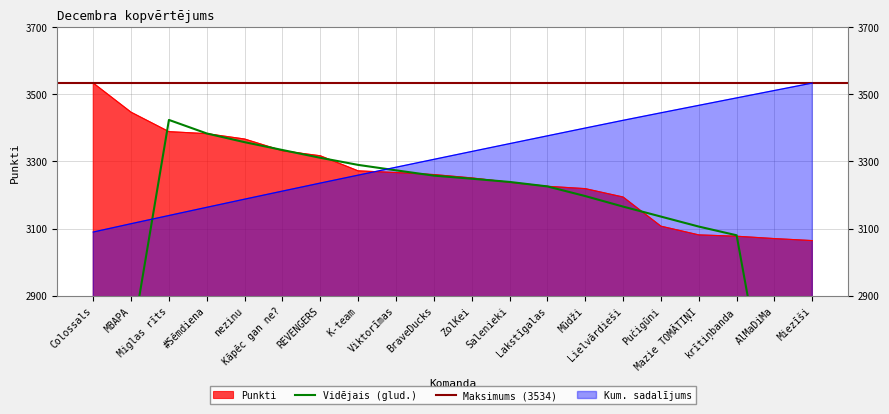

What is the difference between the maximum and minimum values?

470